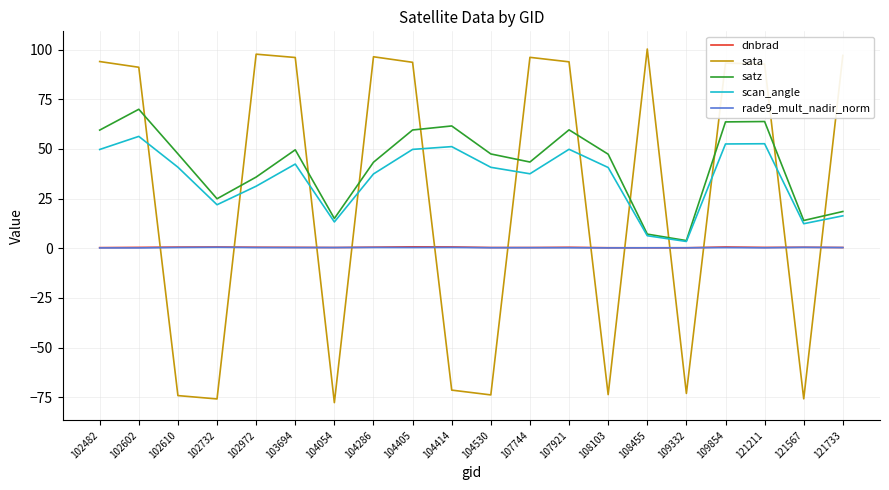

True or false: sata has more than 2 points higher than both neighbors.

True